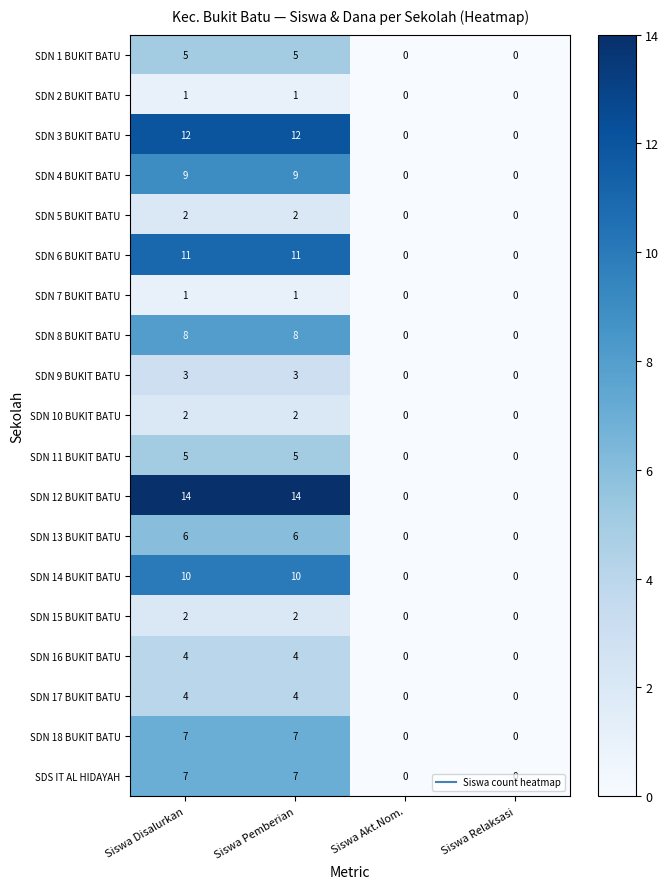

Which series has the largest total across all categories?

SDN 12 BUKIT BATU